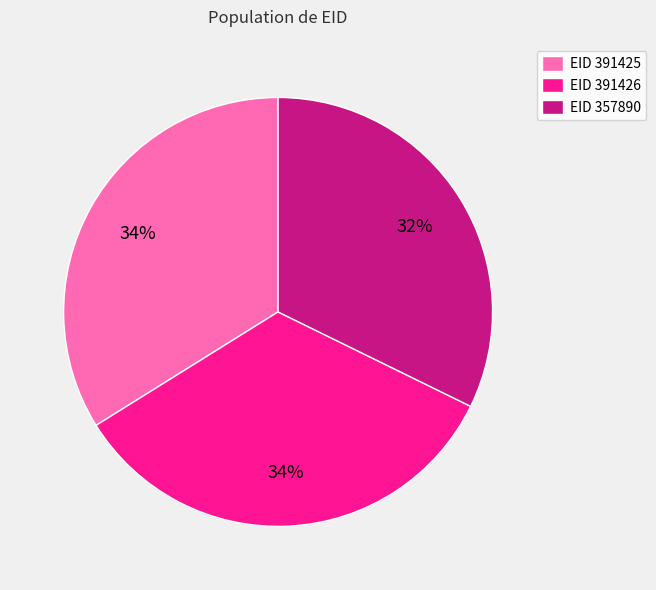

Does any single category account for the majority?

No